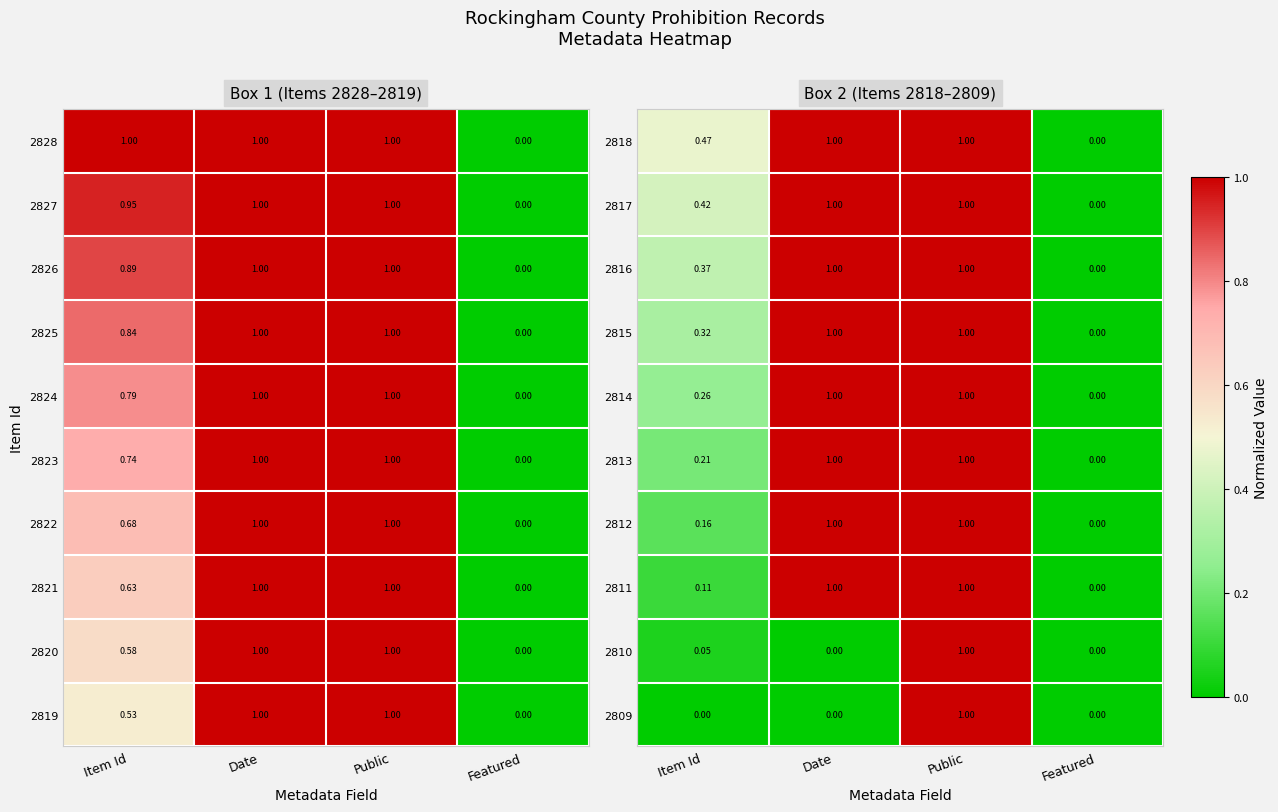

How many 2814 values are between 0 and 1?

4